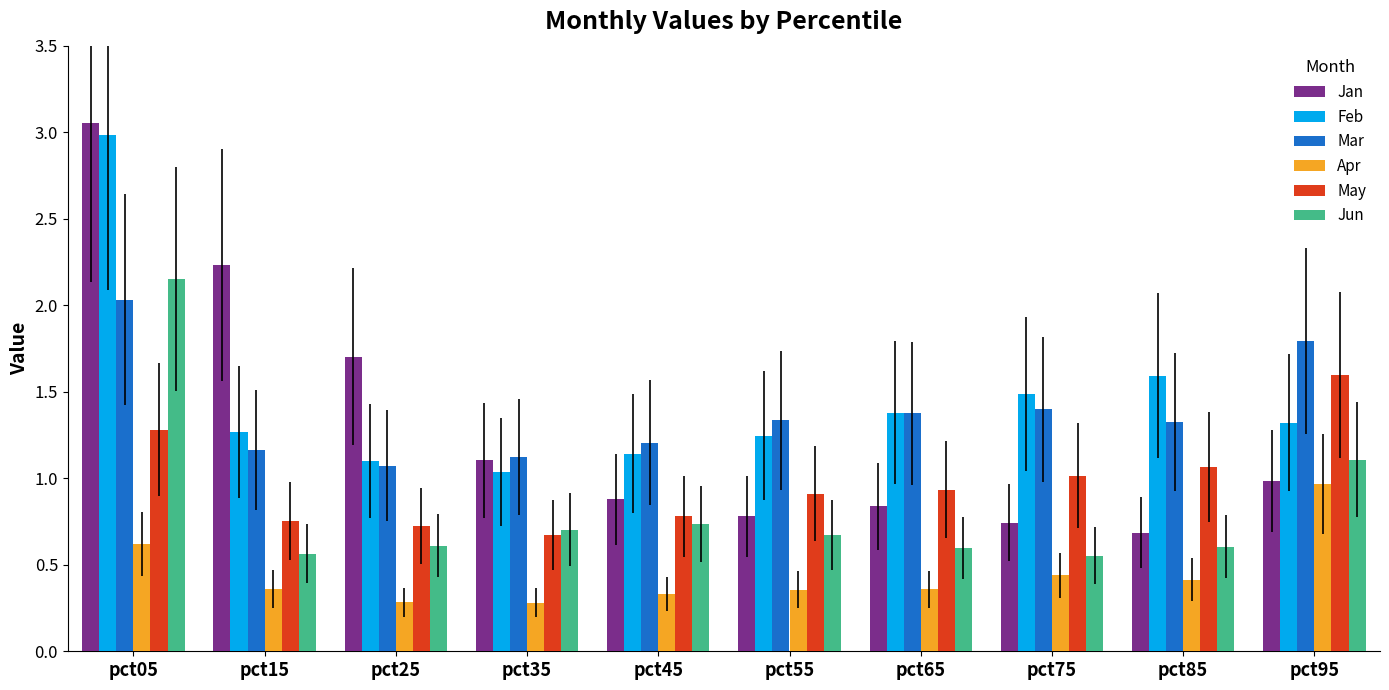

True or false: Feb has a value of 1.9 at pct95.

False